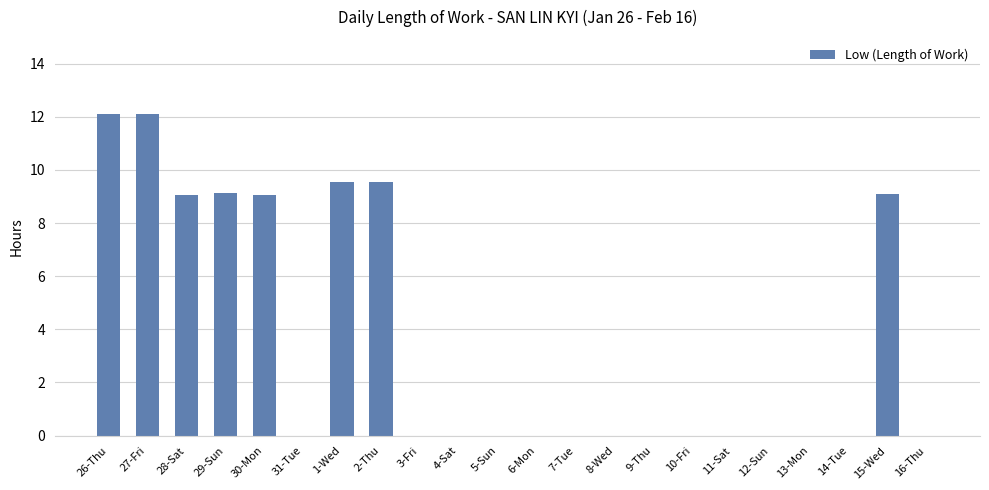

Is it true that the value at 4-Sat is 0.0?

True